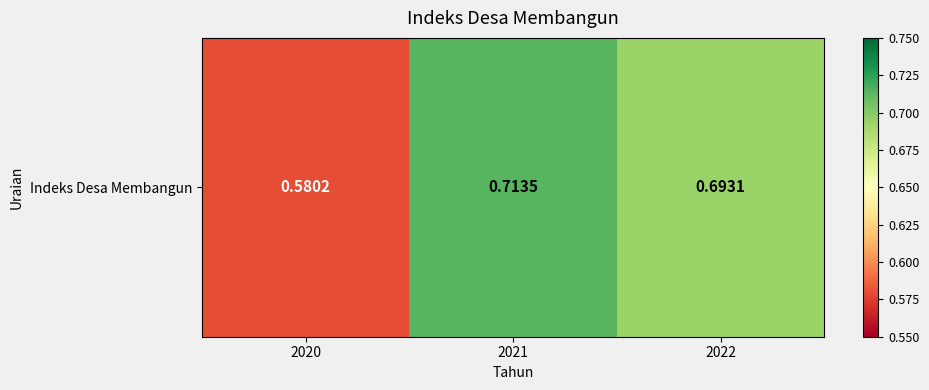

How many values are between 0 and 1?

3